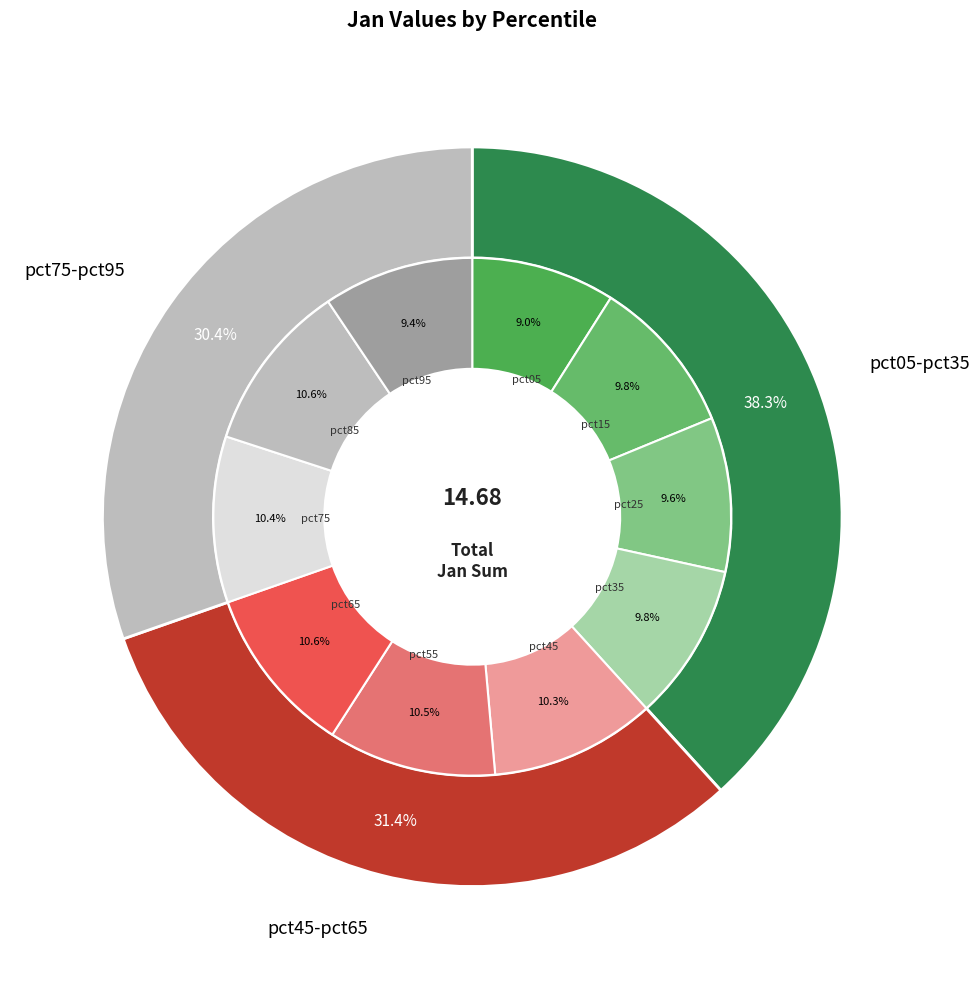

How many segments does this pie chart have?

10